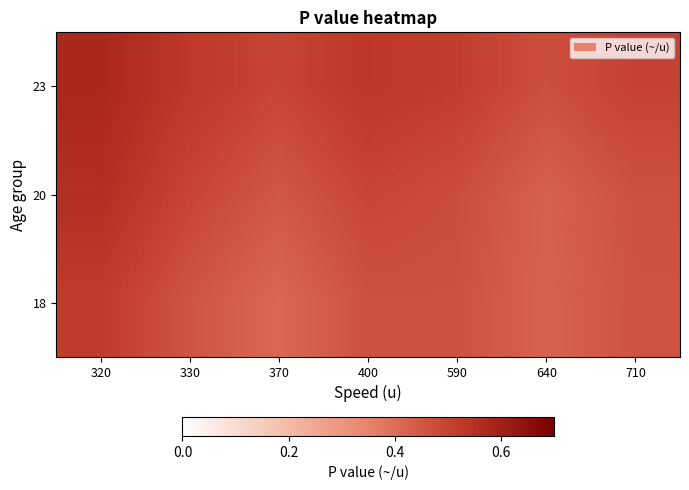

Reading left to right, what are all the values shown in this chart?

18: 320=0.5	330=0.5	370=0.4	400=0.5	590=0.5	640=0.4	710=0.5
20: 320=0.6	330=0.5	370=0.5	400=0.5	590=0.5	640=0.4	710=0.5
23: 320=0.6	330=0.5	370=0.5	400=0.5	590=0.5	640=0.5	710=0.5